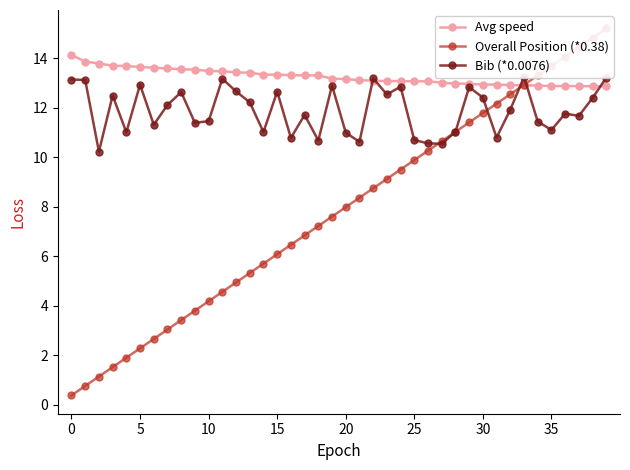

How many series are shown in this chart?

3